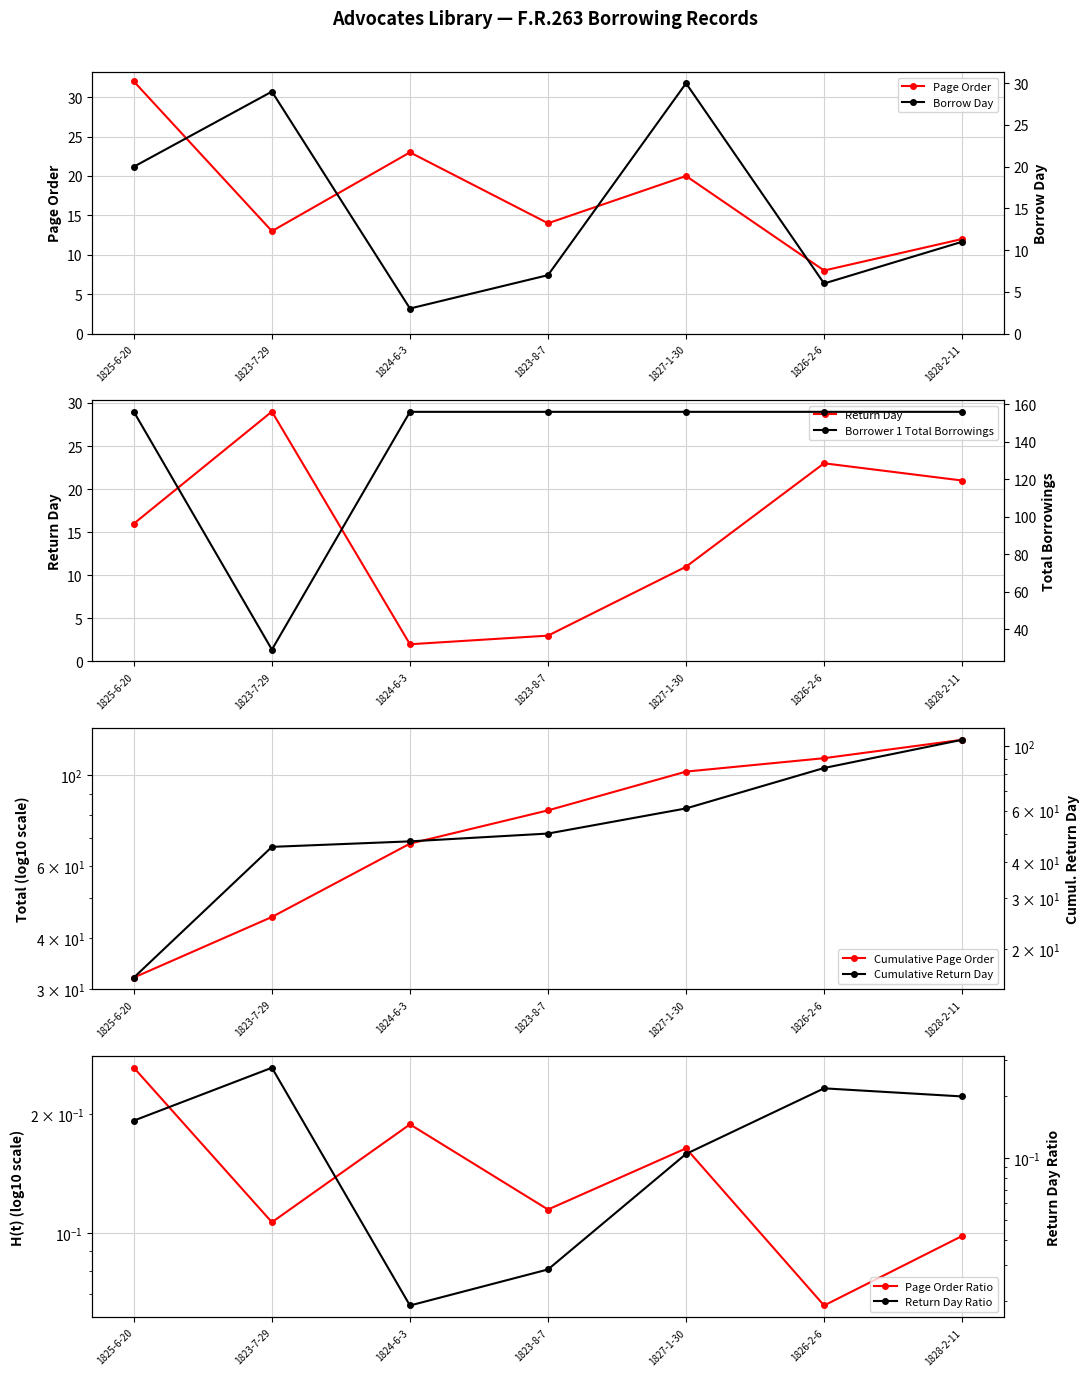

True or false: rday has a value of 11 at 1827-1-30.

True